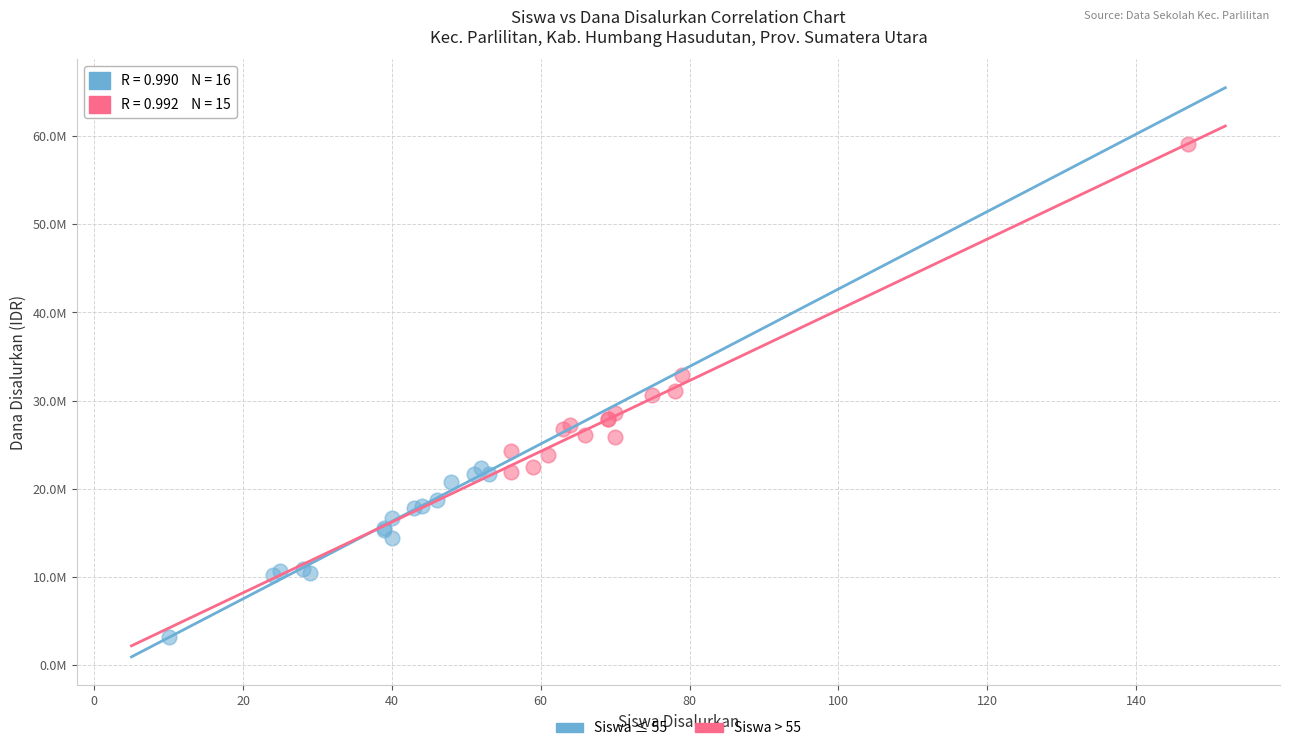

Which series has the largest Y range (max minus min)?

Siswa > 55